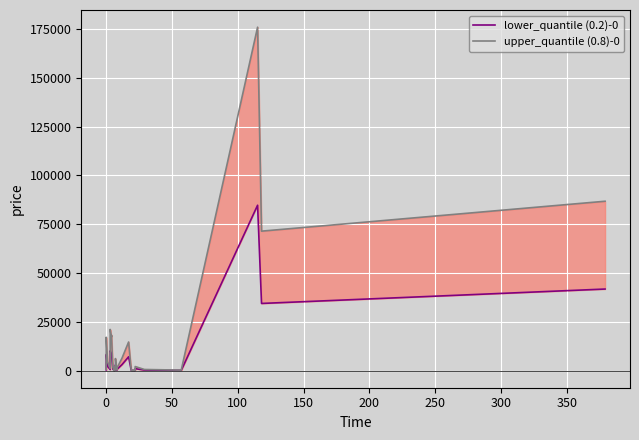

What position from the right is 50?

38